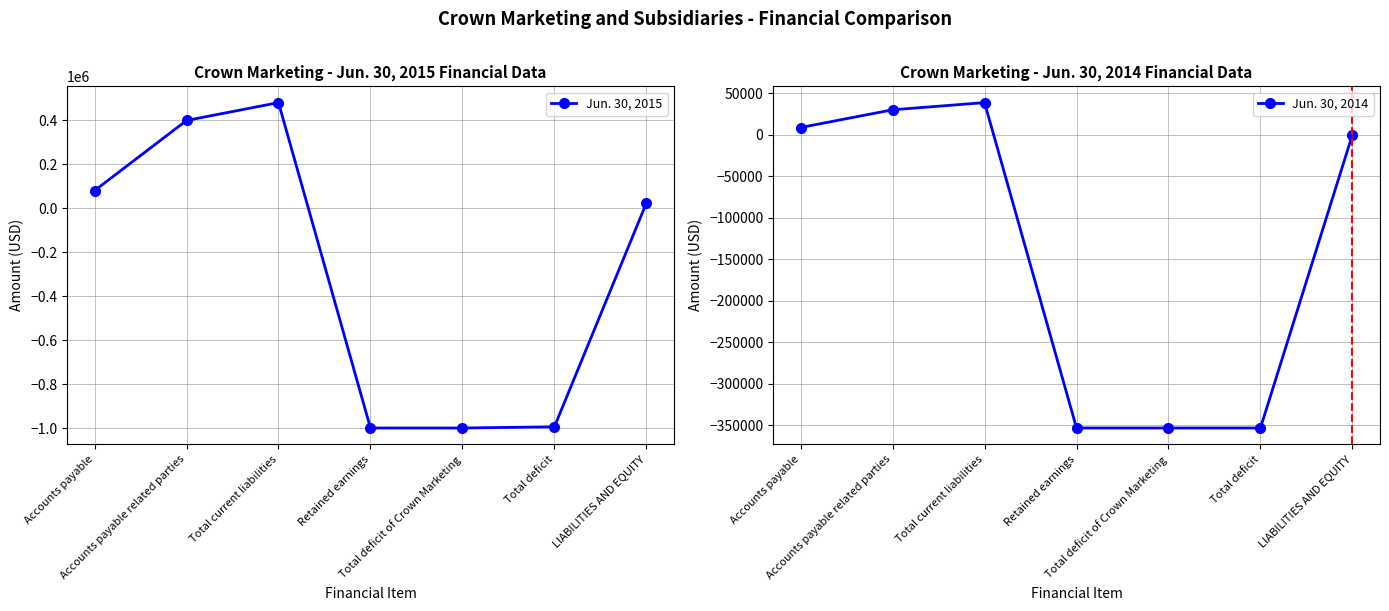

What is the label of the 7th point from the left?

LIABILITIES AND EQUITY